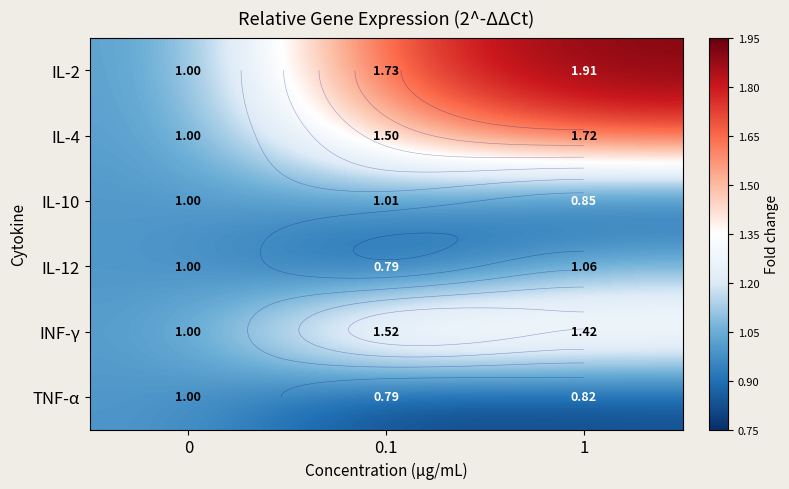

Read the INF-γ value at 0.

1.0